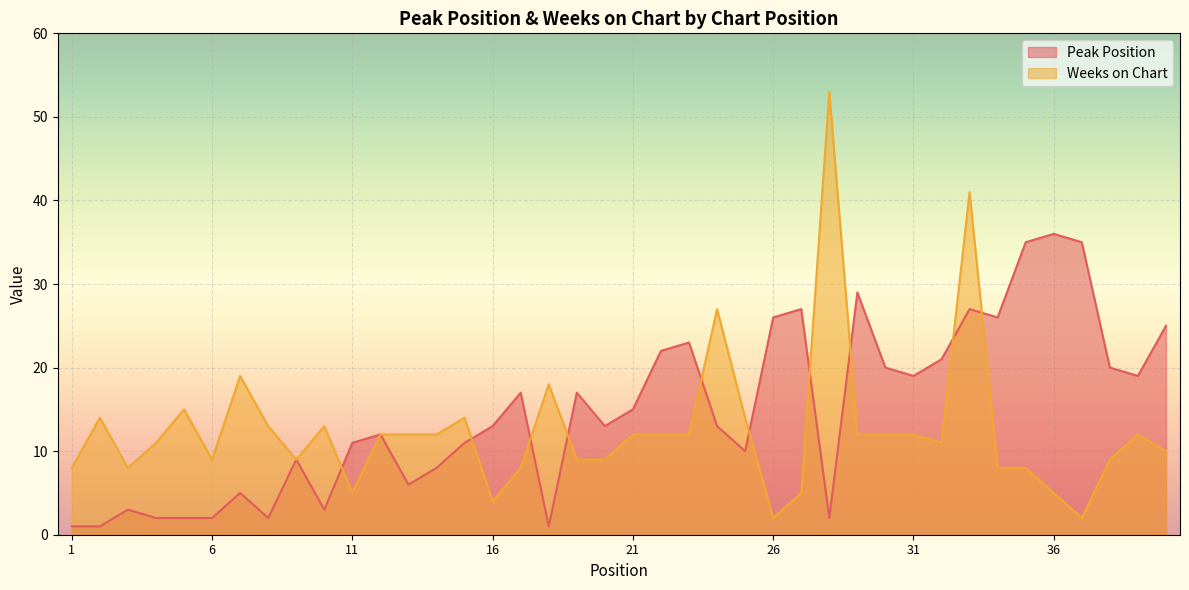

Between 21 and 26, which series saw the biggest shift?

Peak Position